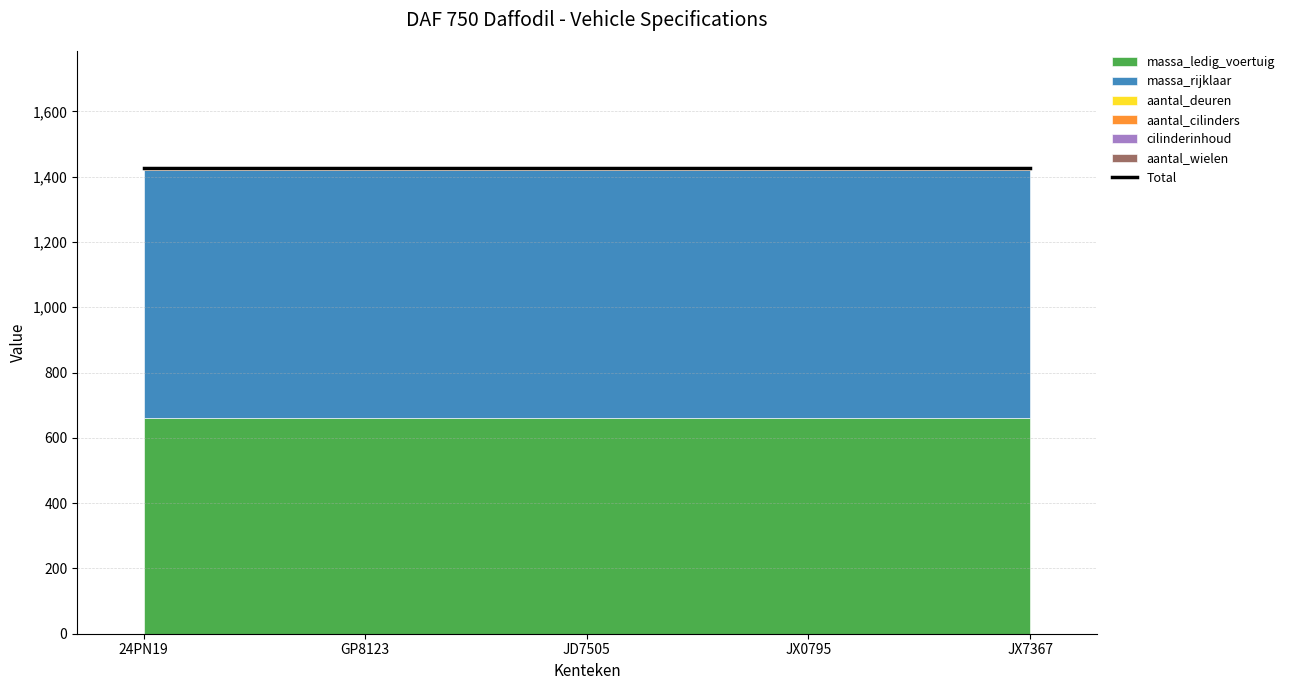

True or false: massa_ledig_voertuig and aantal_cilinders cross at least once.

False